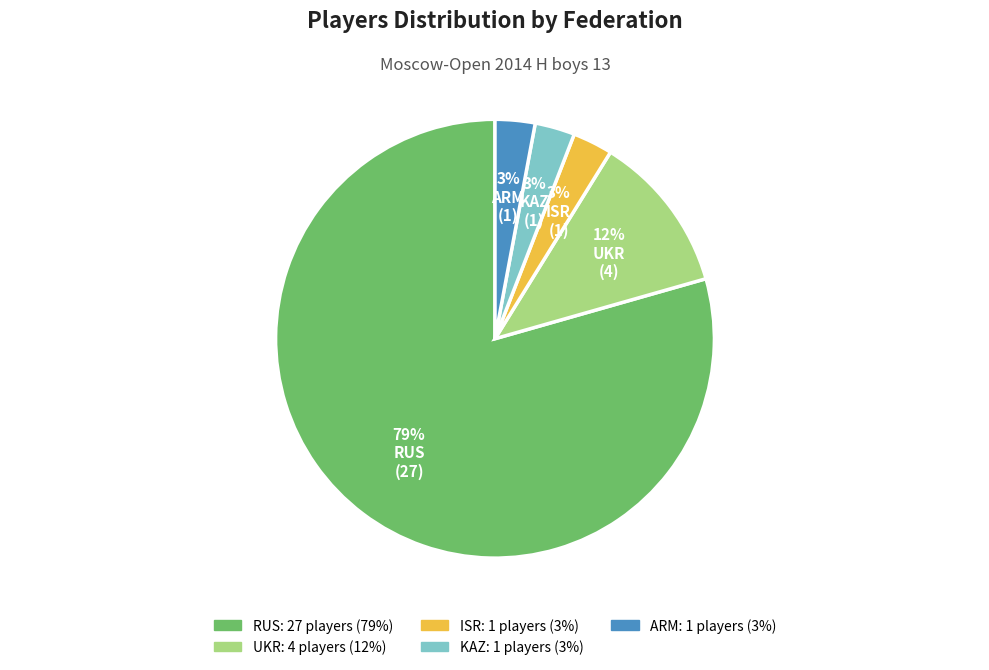

True or false: ARM accounts for 3% of the total.

True